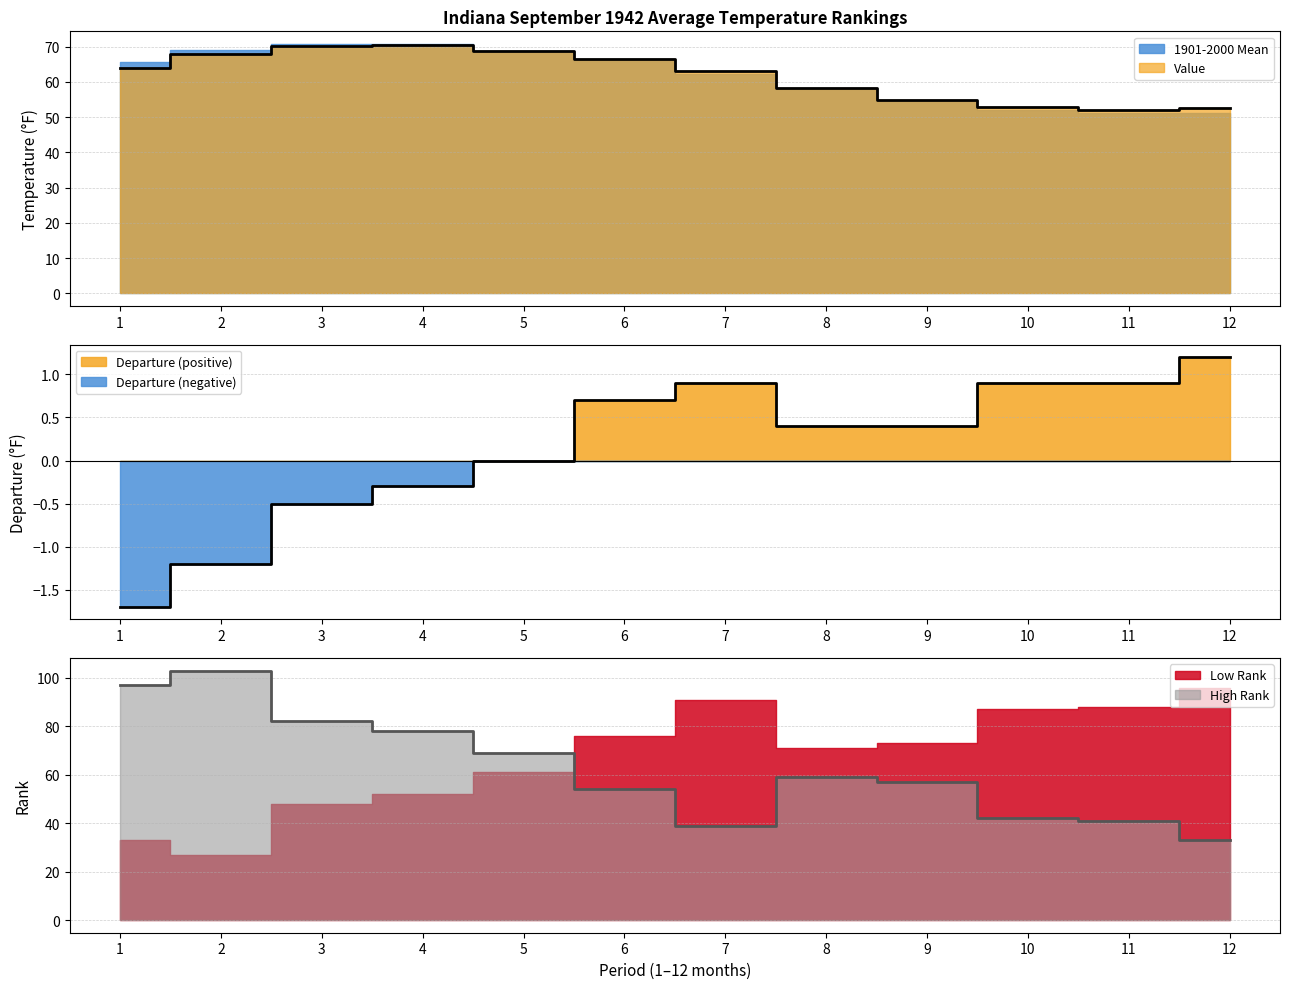

Does the chart have visible grid lines?

Yes